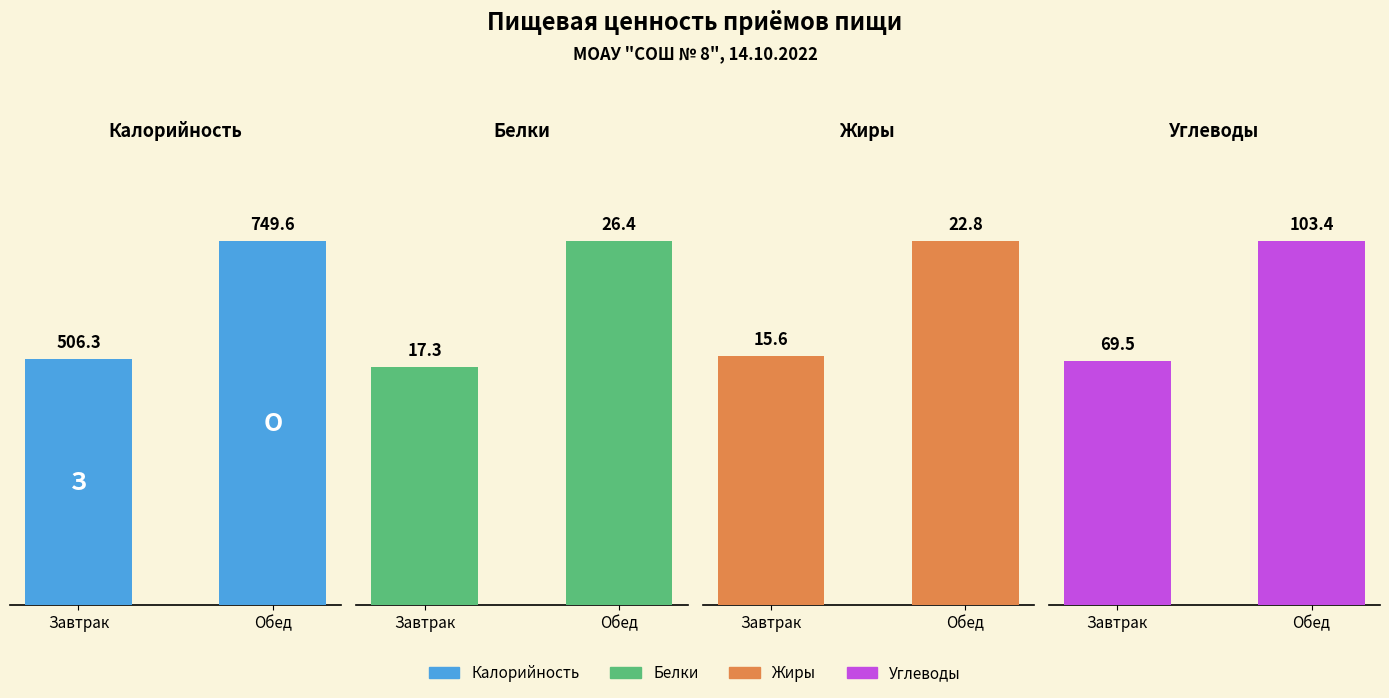

Does the chart contain stacked bars?

No